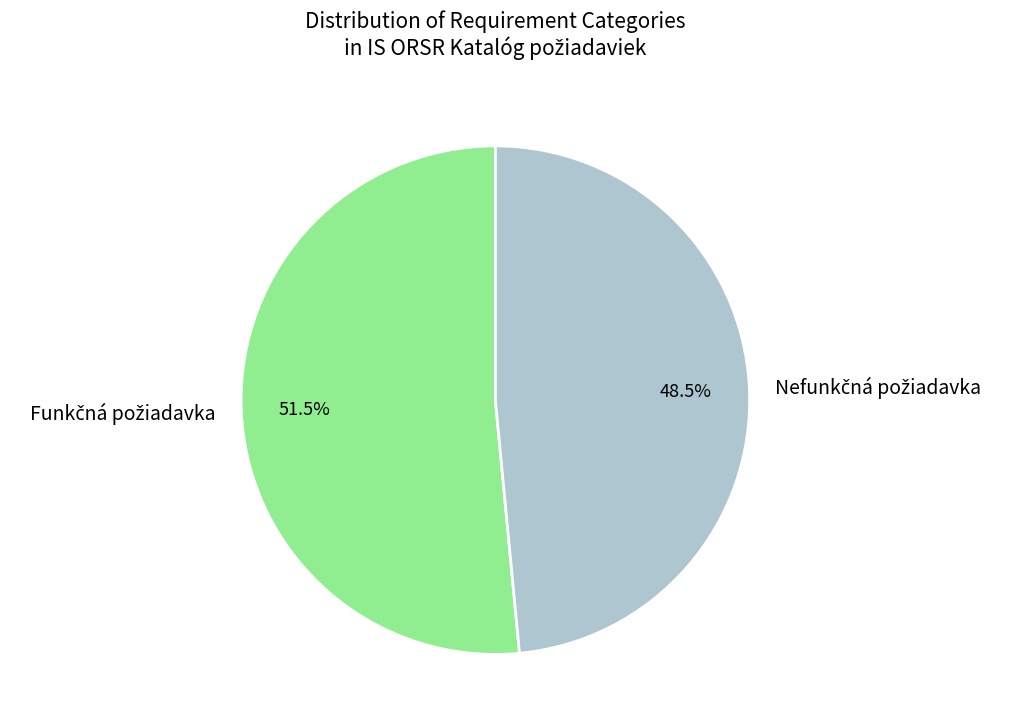

Is there any slice that represents more than half of the pie?

Yes